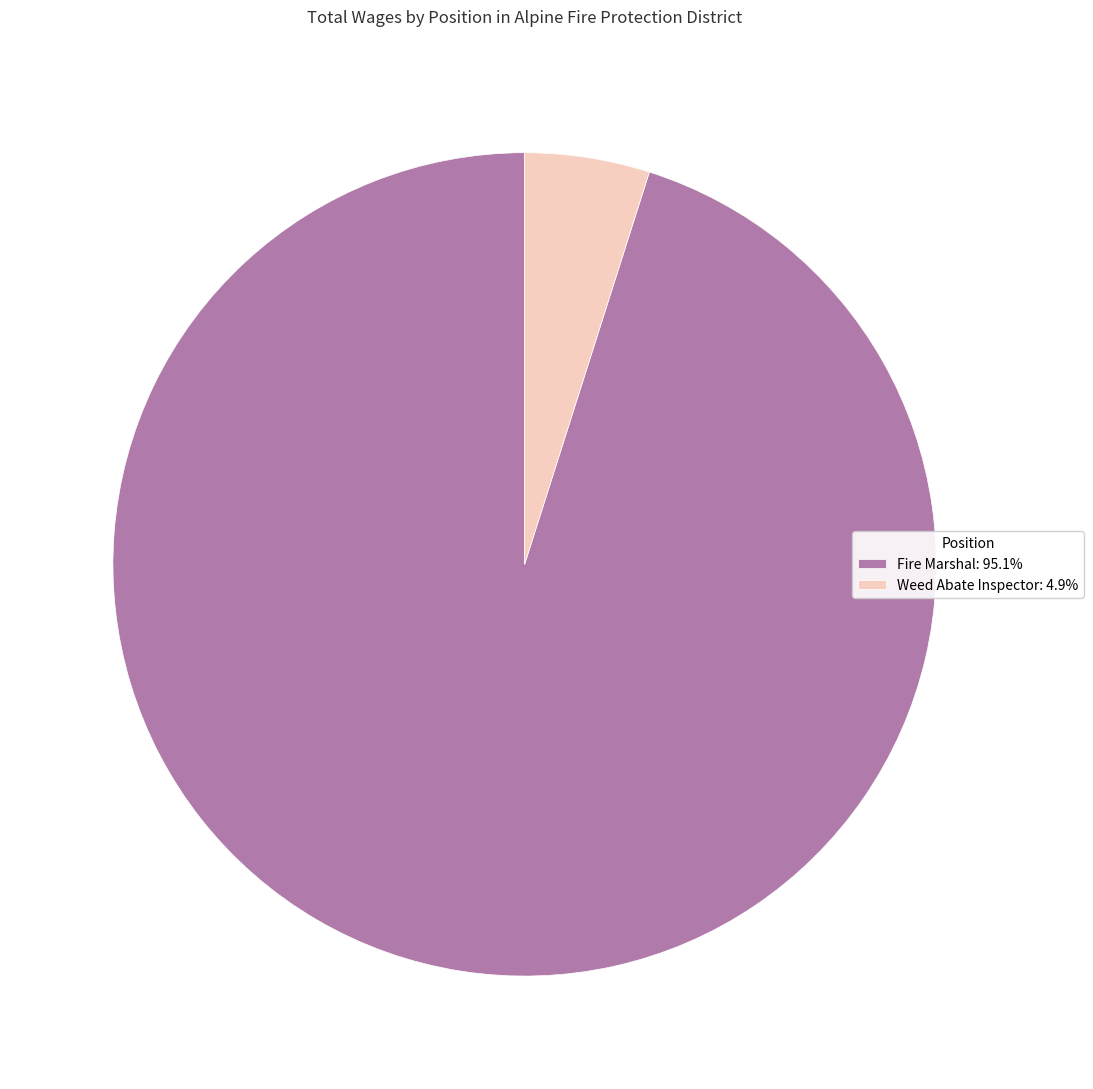

What is the smallest slice in the pie chart?

Weed Abate Inspector